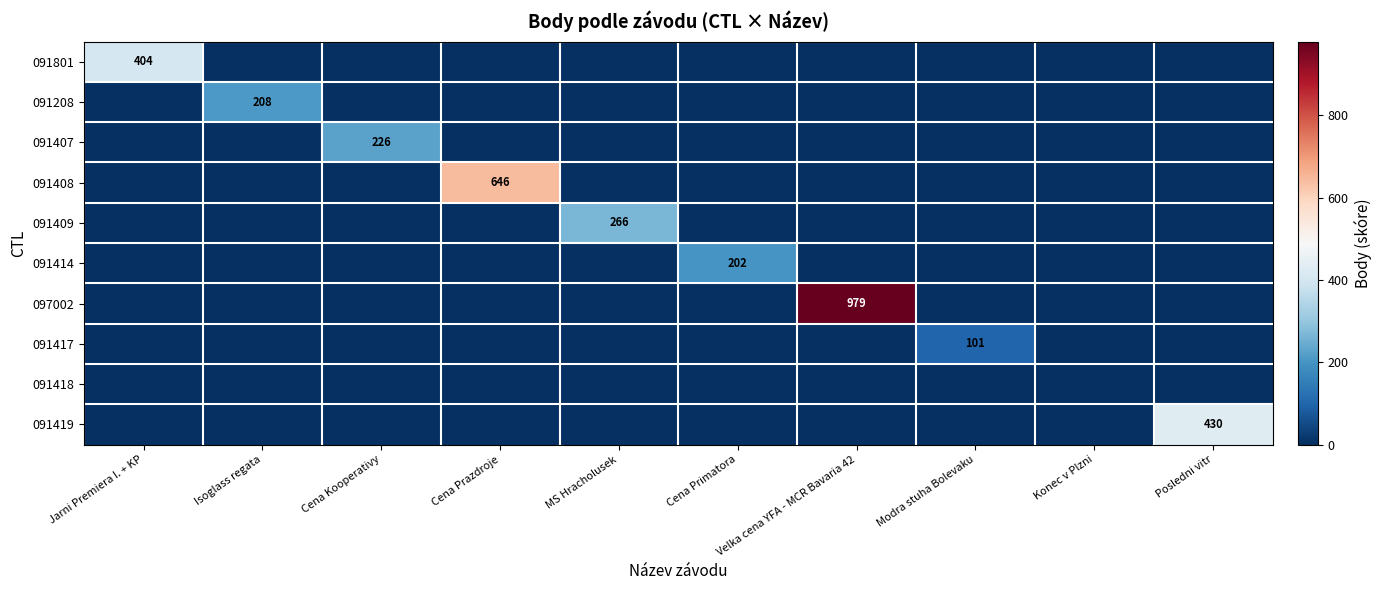

Count the number of data series in this chart.

10